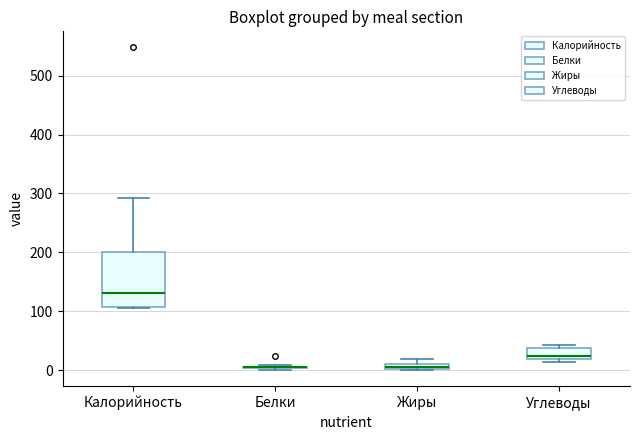

Comparing the boxes themselves (not the whiskers), which one is the tallest?

Калорийность